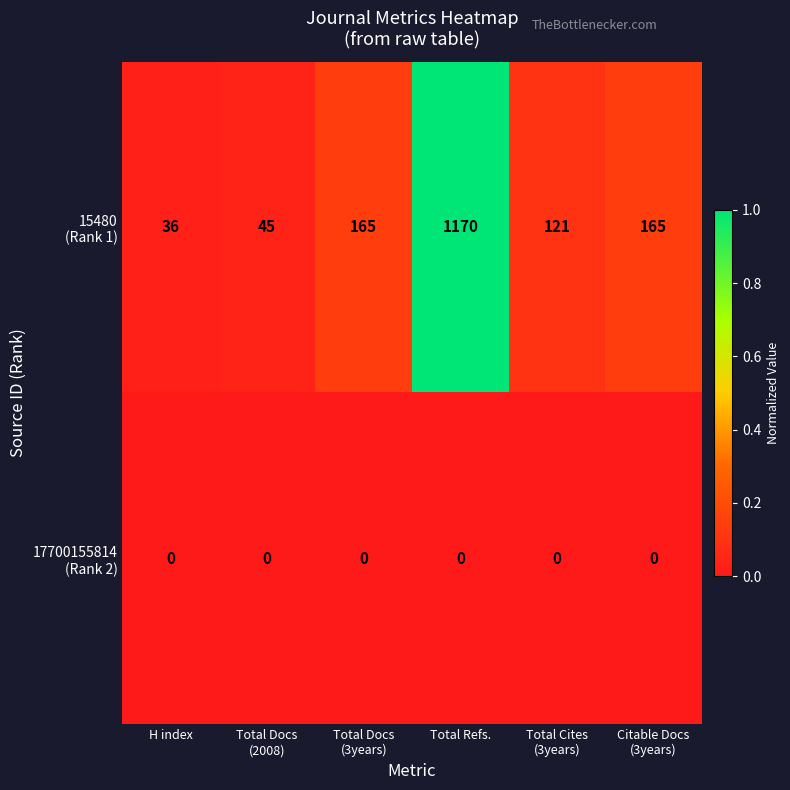

What is the spread (max minus min) of values at Total Refs.?

1170